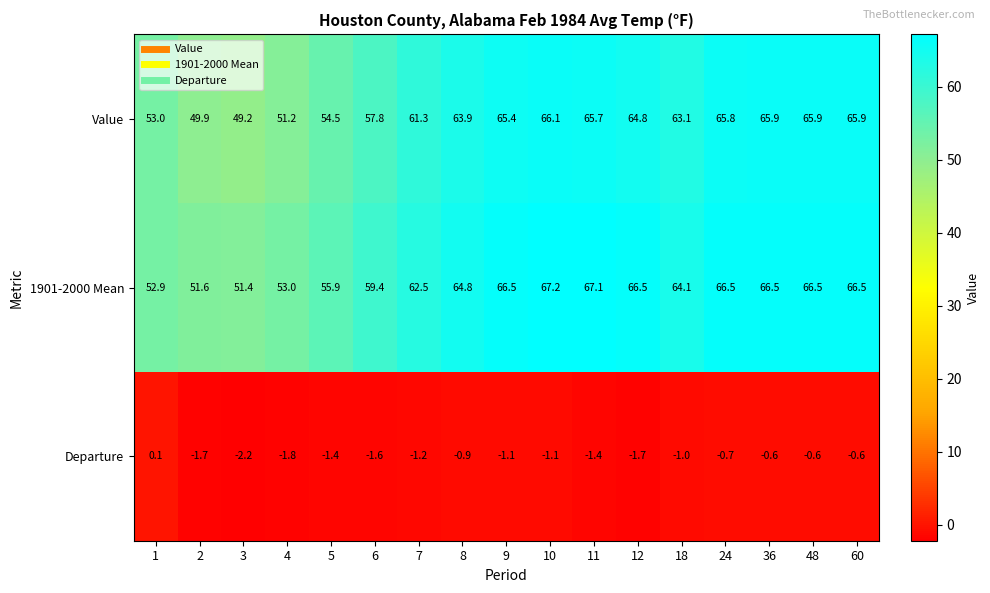

Which series changed the most between 3 and 9?

Value